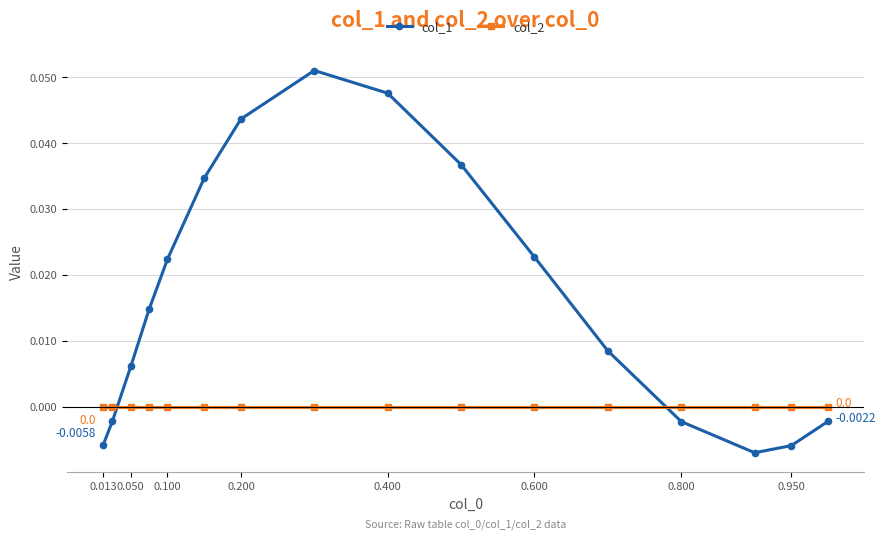

Count the number of categories in the chart.

16